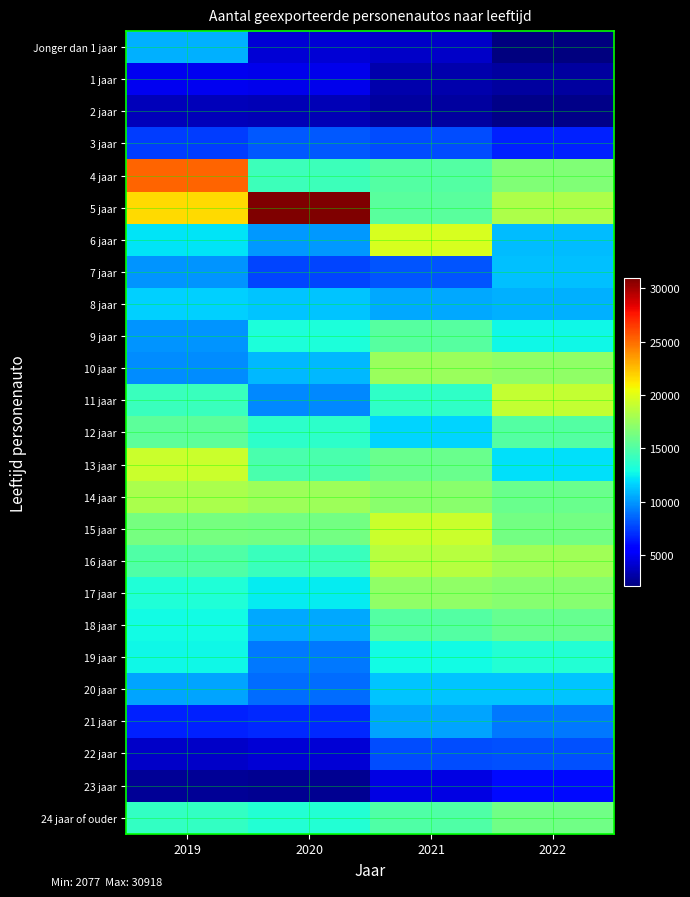

Rank the series at 2020 from highest to lowest value.

5 jaar, 14 jaar, 15 jaar, 13 jaar, 4 jaar, 16 jaar, 12 jaar, 24 jaar of ouder, 9 jaar, 17 jaar, 8 jaar, 10 jaar, 18 jaar, 6 jaar, 11 jaar, 19 jaar, 20 jaar, 3 jaar, 7 jaar, 21 jaar, 1 jaar, 22 jaar, Jonger dan 1 jaar, 2 jaar, 23 jaar